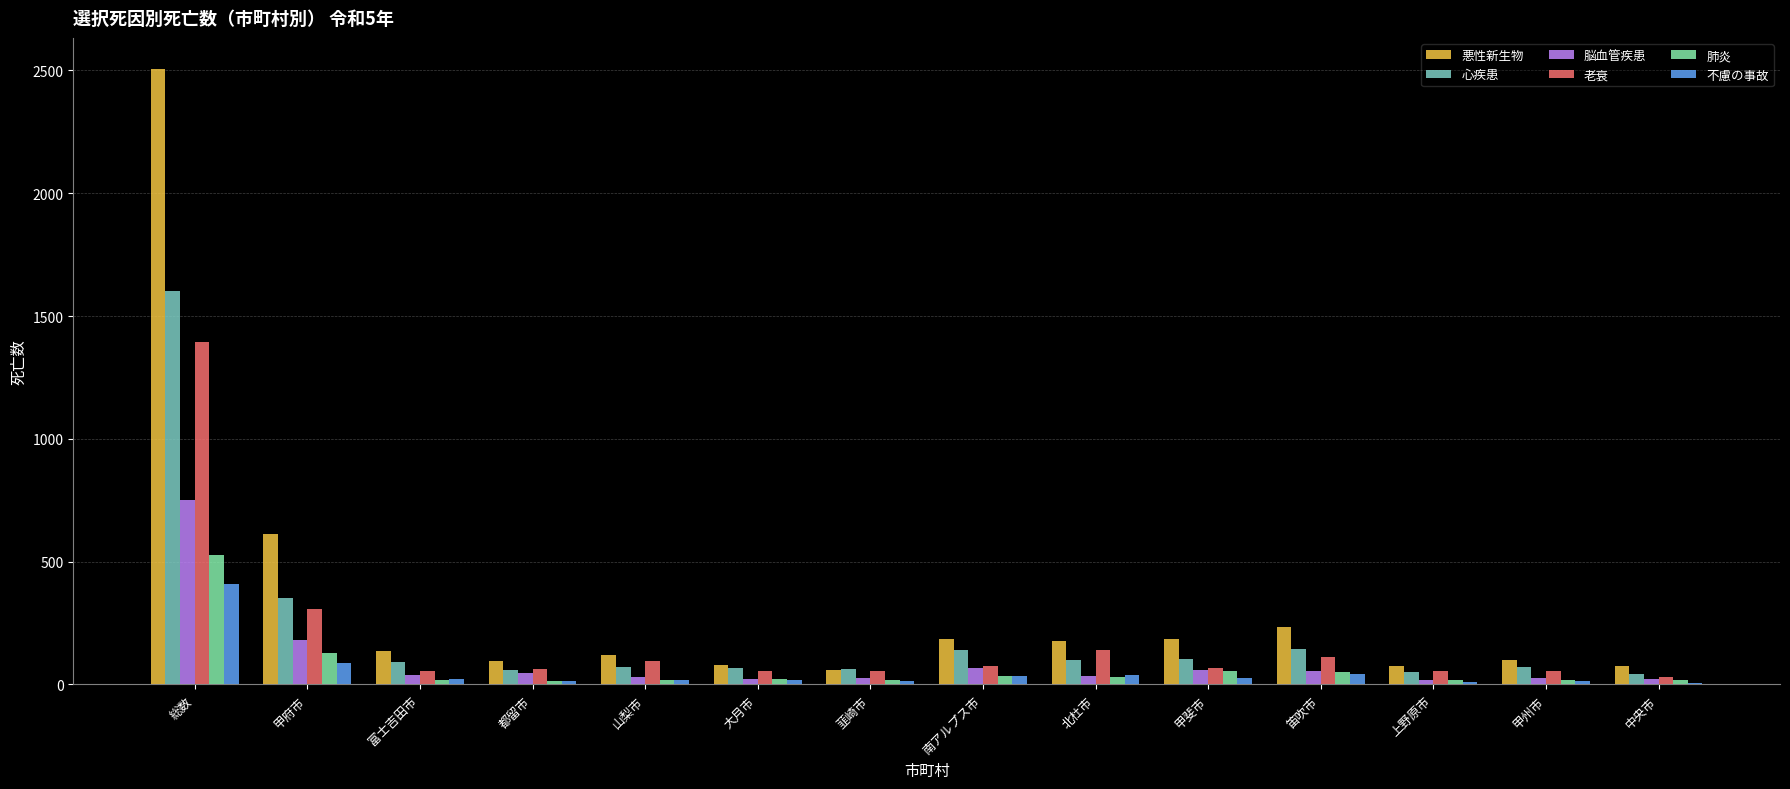

What is the greatest value displayed?

2507